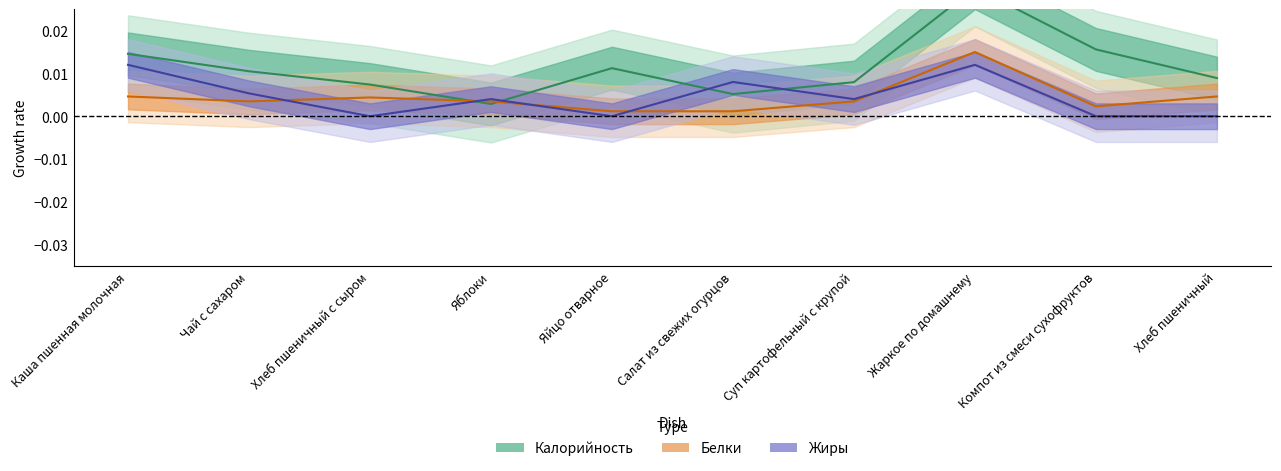

Between Яблоки and Салат из свежих огурцов, which is larger?

Салат из свежих огурцов